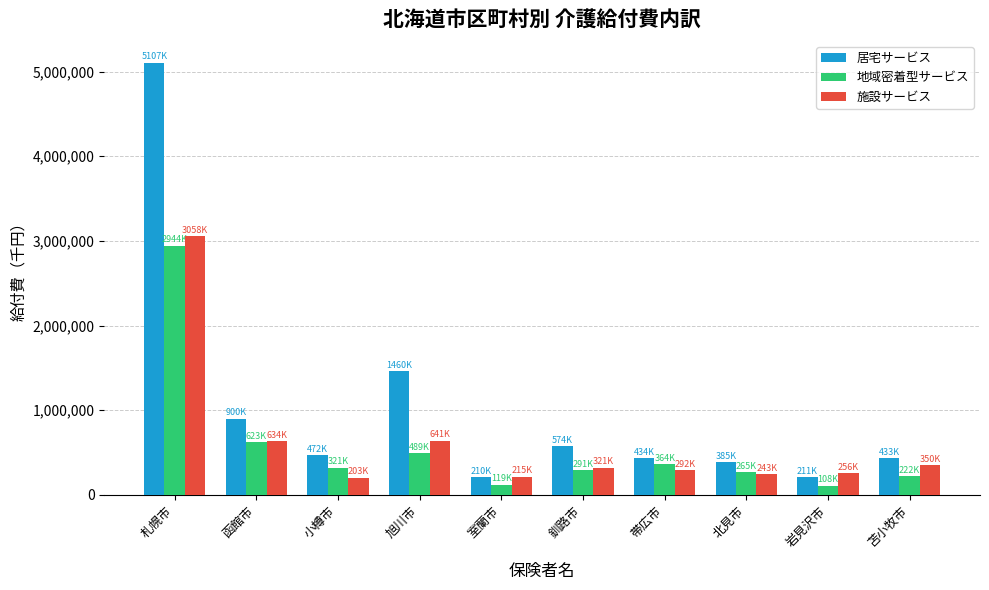

What is the value of the 居宅サービス bar at the 1st from the left?

5107123.0